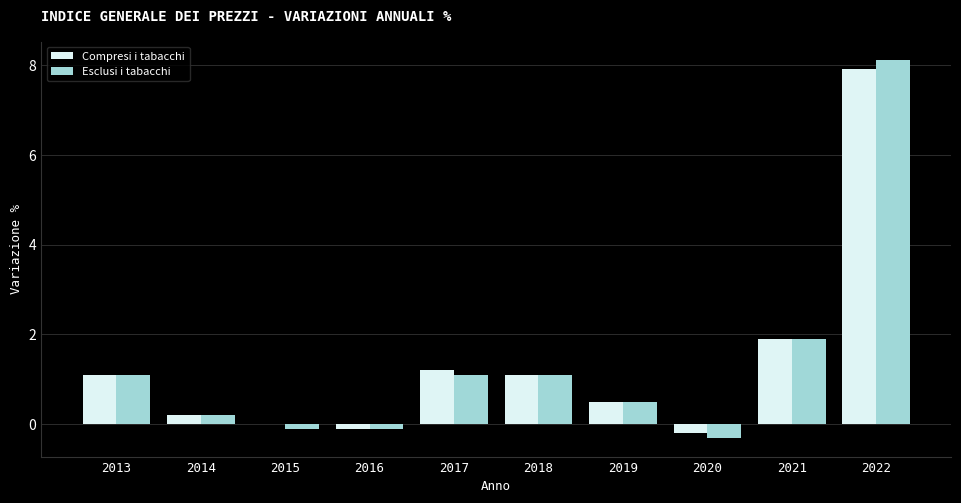

Does the chart contain stacked bars?

No